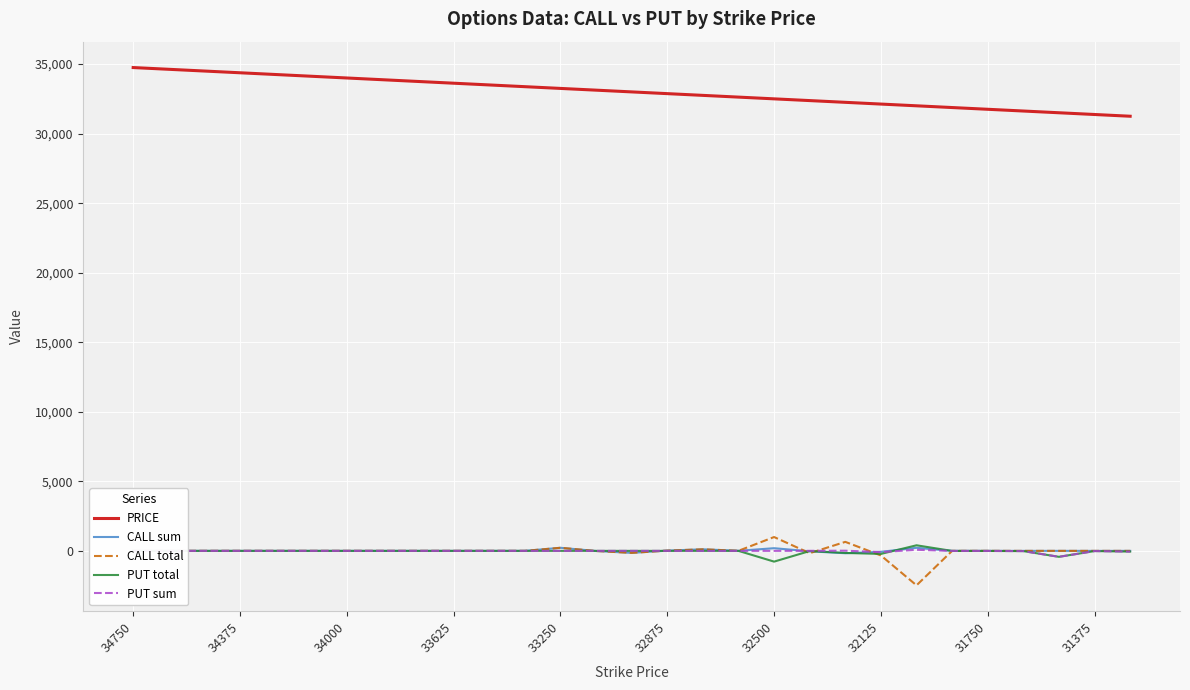

What is the minimum value shown in the chart?

-2478